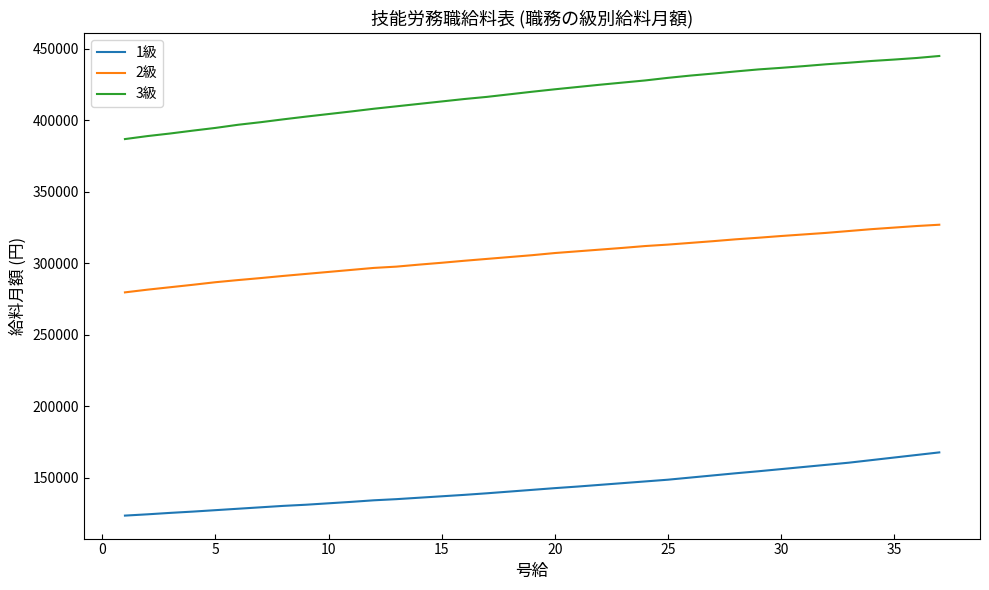

Which series has the largest total across all categories?

3級